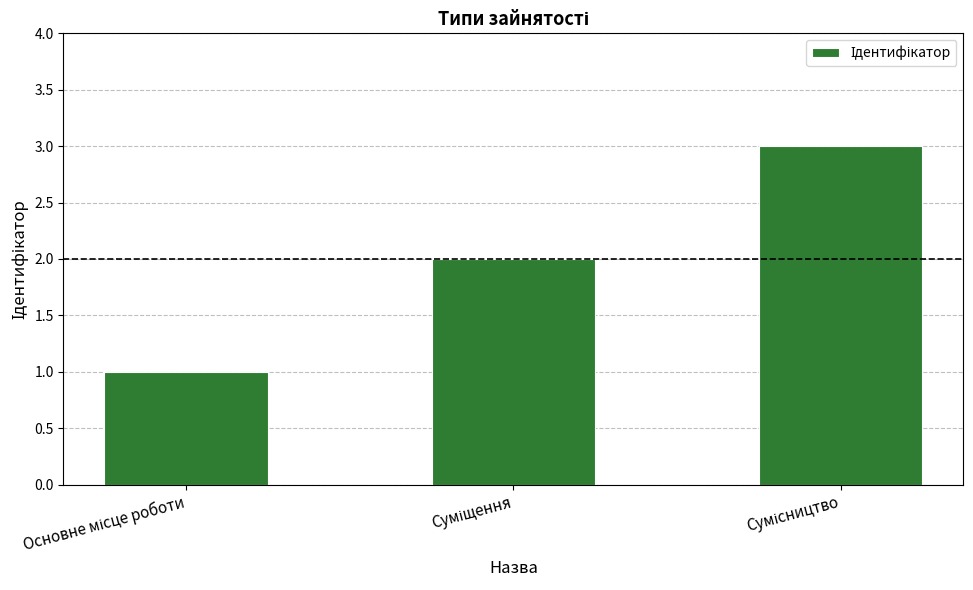

What is the greatest value displayed?

3